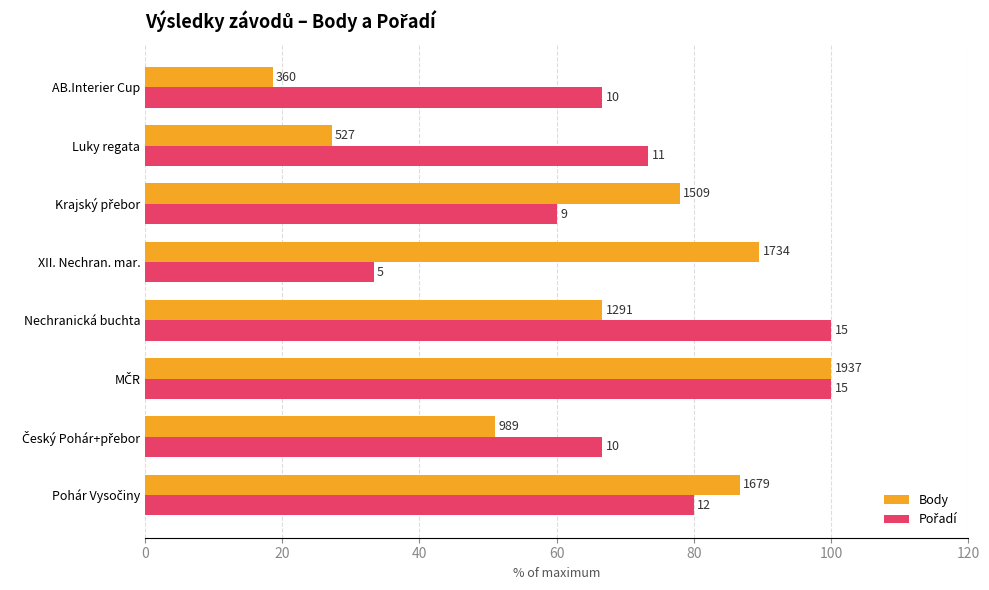

At how many categories does at least one series exceed 72?

6